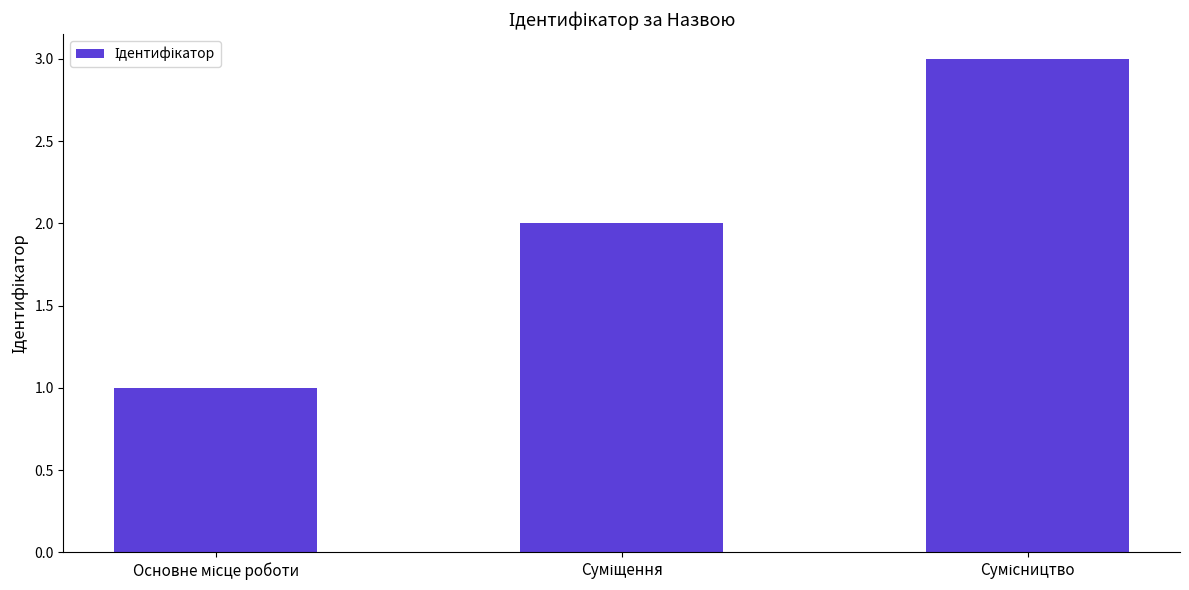

What is the greatest value displayed?

3